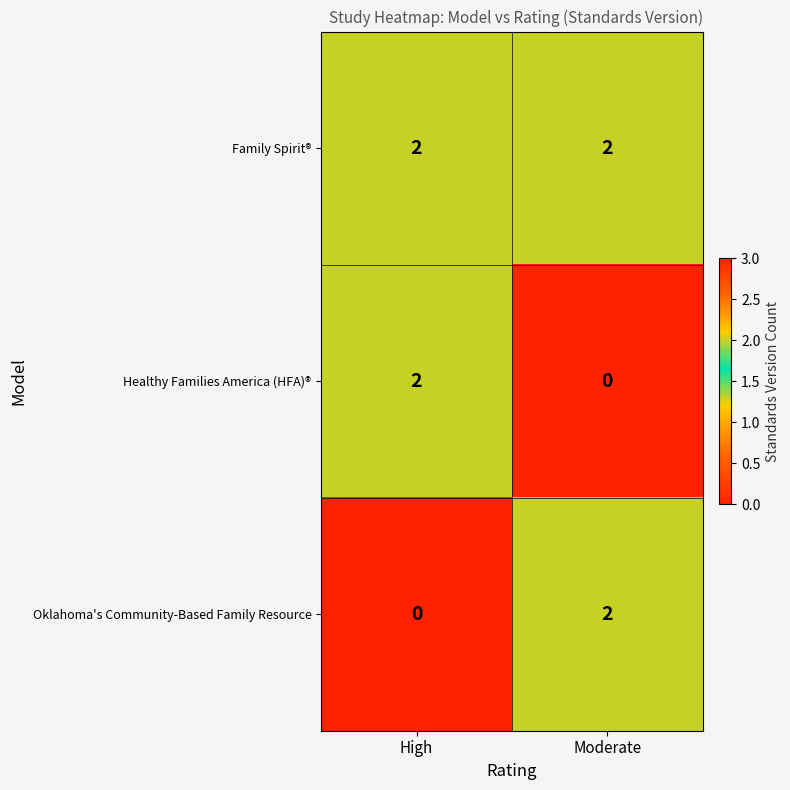

Is the value of Healthy Families America (HFA)® at Moderate greater than the value of Family Spirit® at Moderate?

No